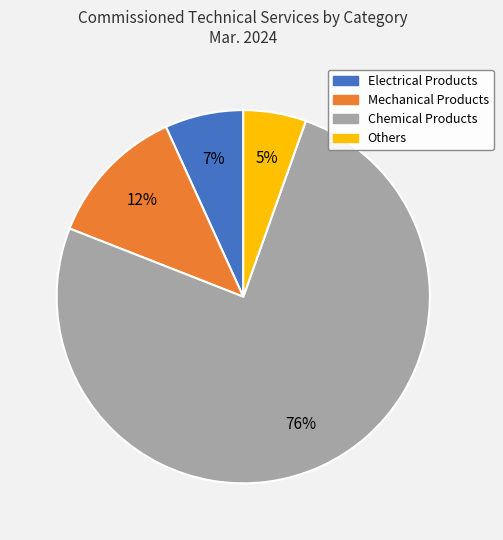

What is the smallest slice in the pie chart?

Others